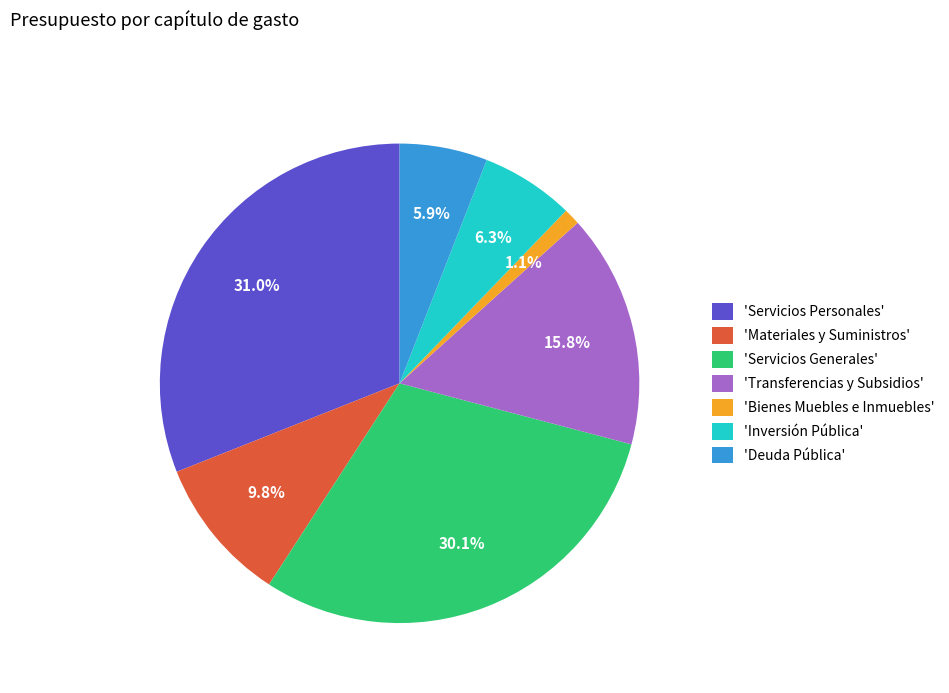

What is the largest slice in the pie chart?

'Servicios Personales'